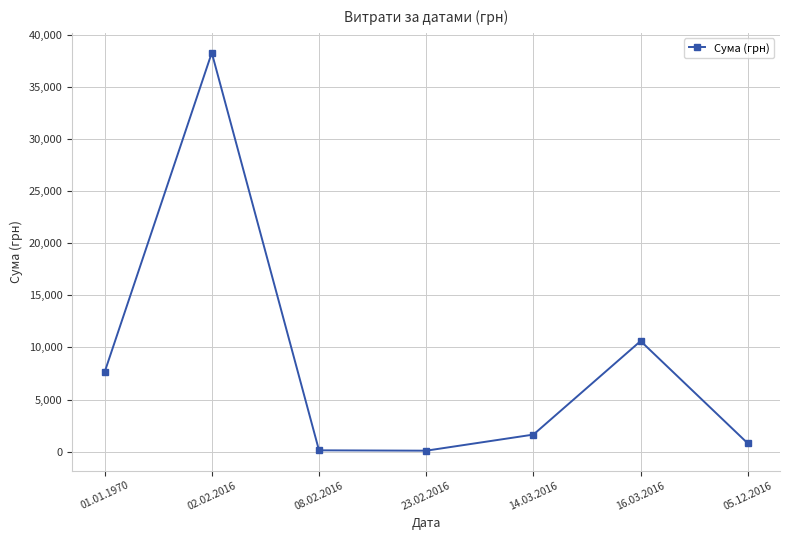

How many points are higher than both their immediate neighbors (excluding endpoints)?

2